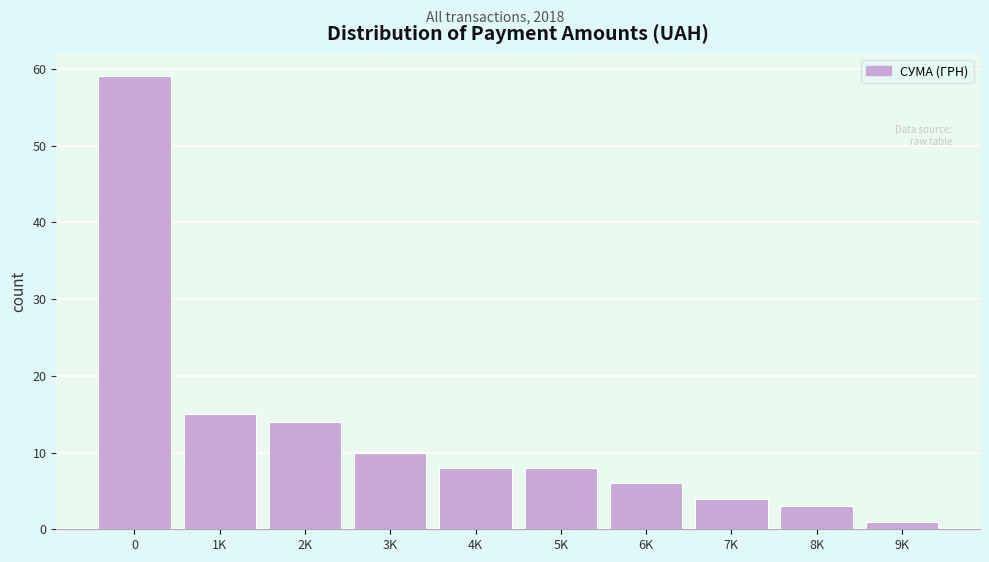

Reading left to right, what are all the values shown in this chart?

59	15	14	10	8	8	6	4	3	1